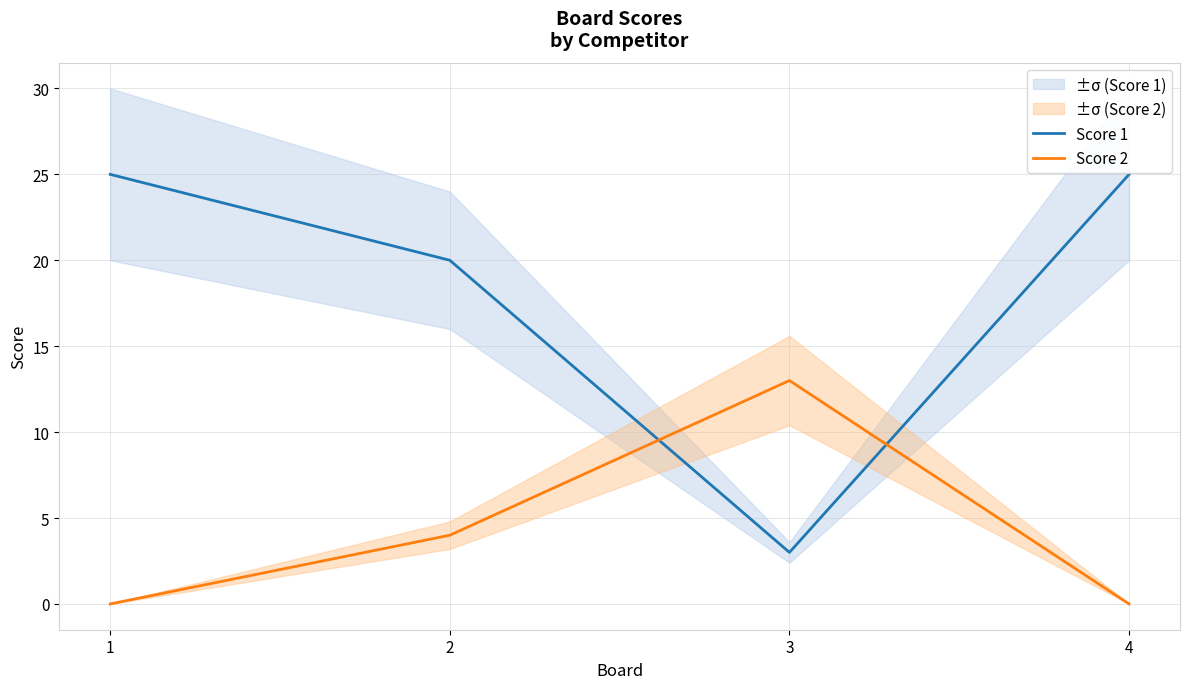

At which category does Score 2 reach its first local peak?

3